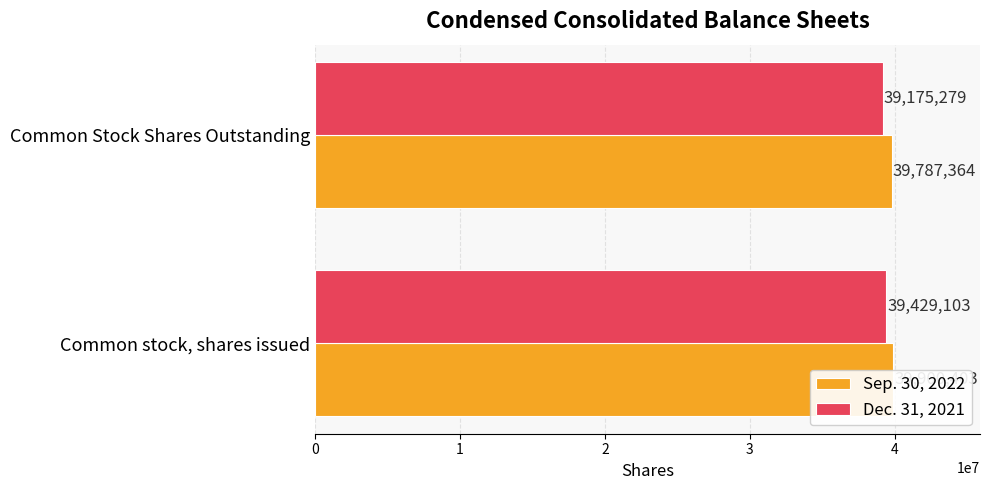

What is the sum of the Sep. 30, 2022 values at Common stock, shares issued and Common Stock Shares Outstanding?

79687767